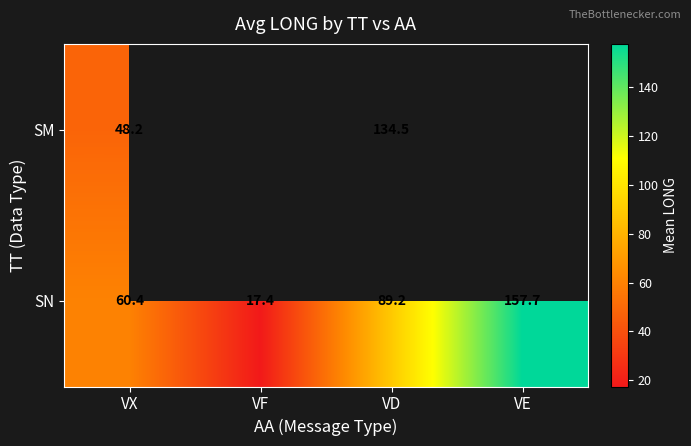

At which label does SN reach its peak?

VE